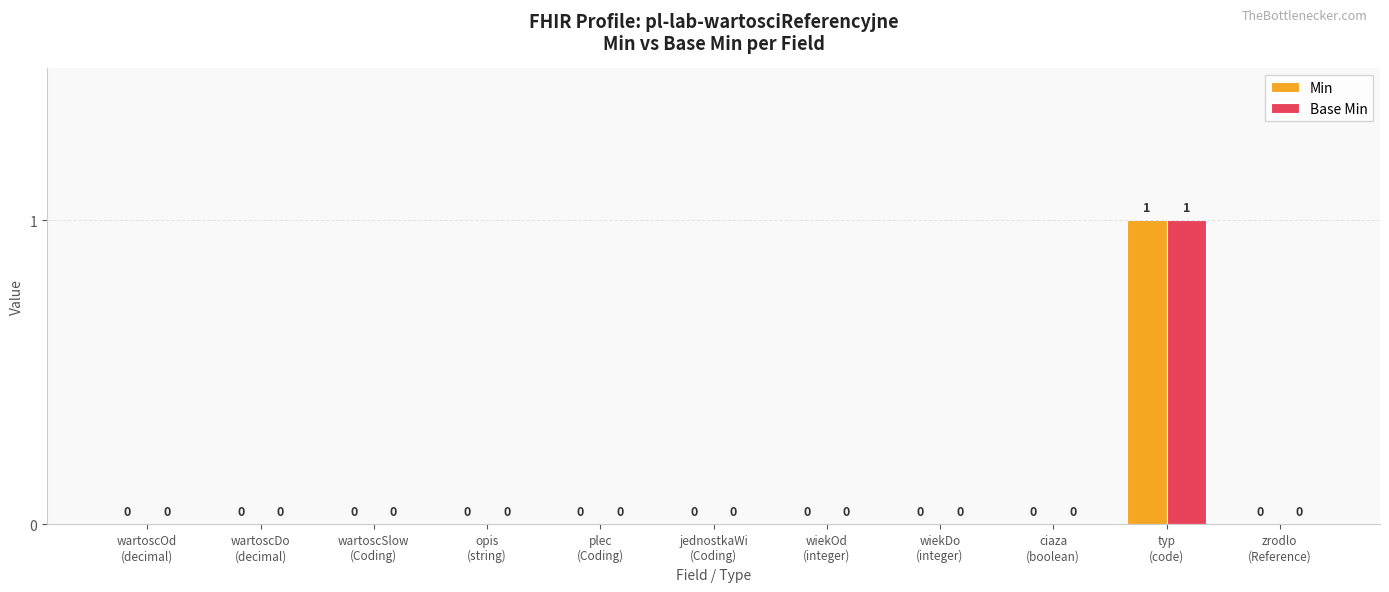

What are all the series names shown in the legend?

Min, Base Min